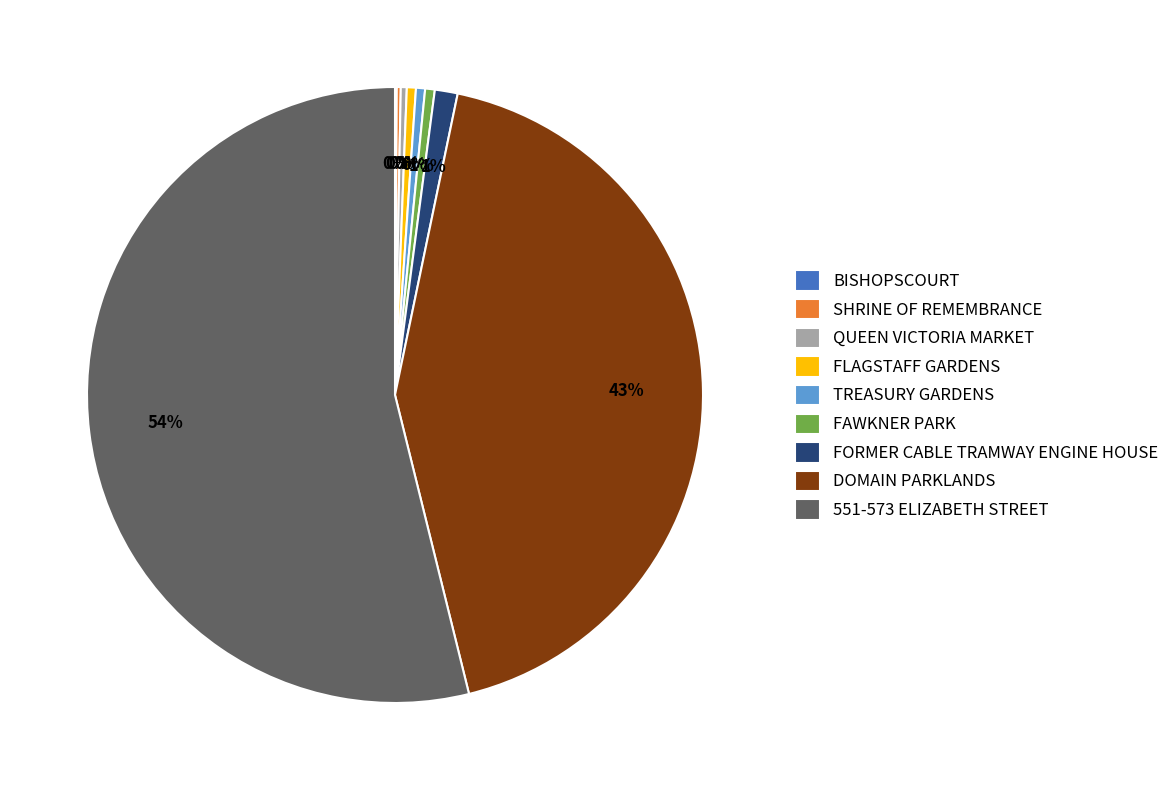

To the nearest percent, what portion does FAWKNER PARK represent?

1%